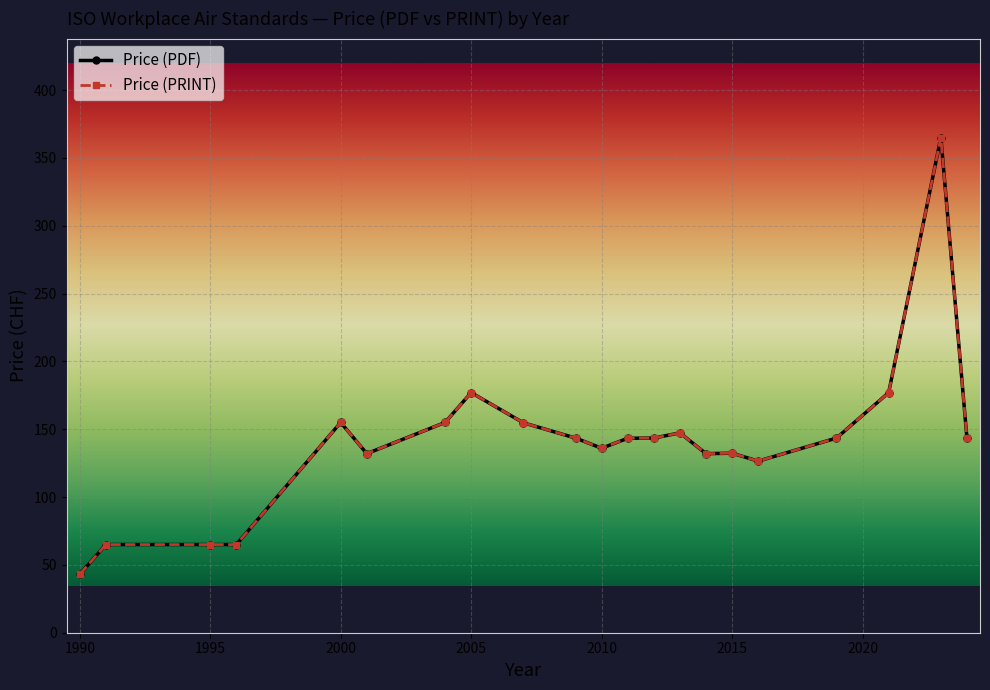

True or false: Price (PRINT) and Price (PDF) cross at least once.

False